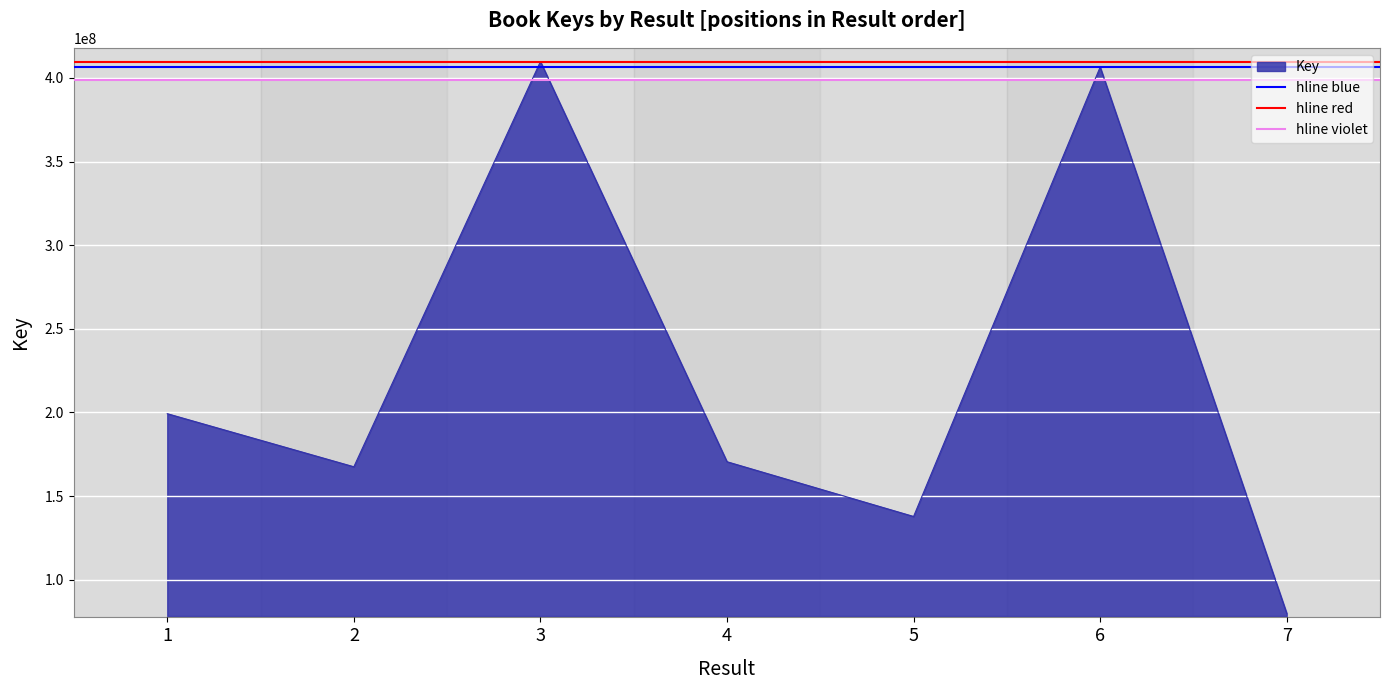

The value of hline red at 1 is 551941640. True or false?

False